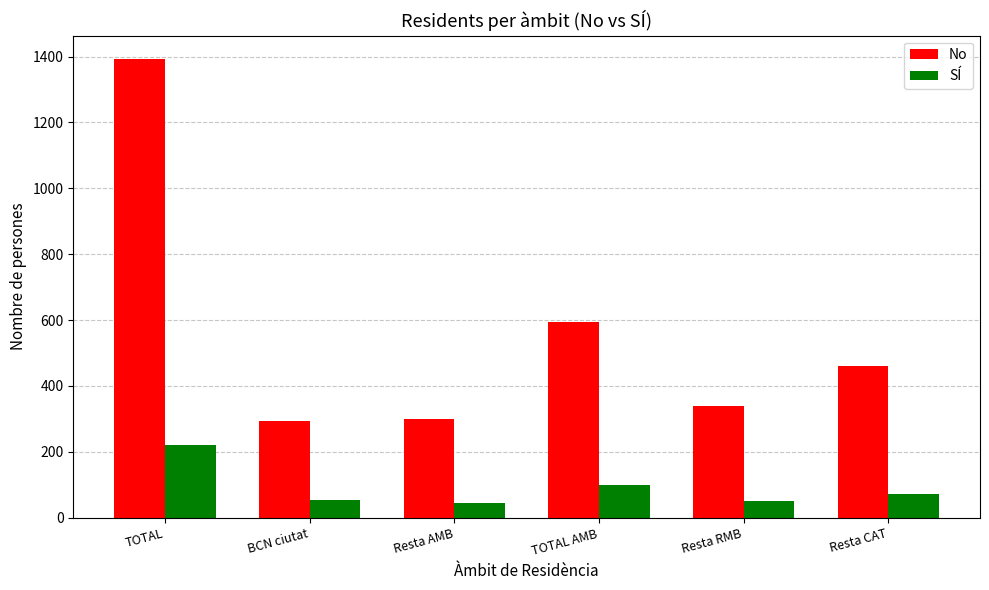

What is the total value across all series at Resta AMB?

344